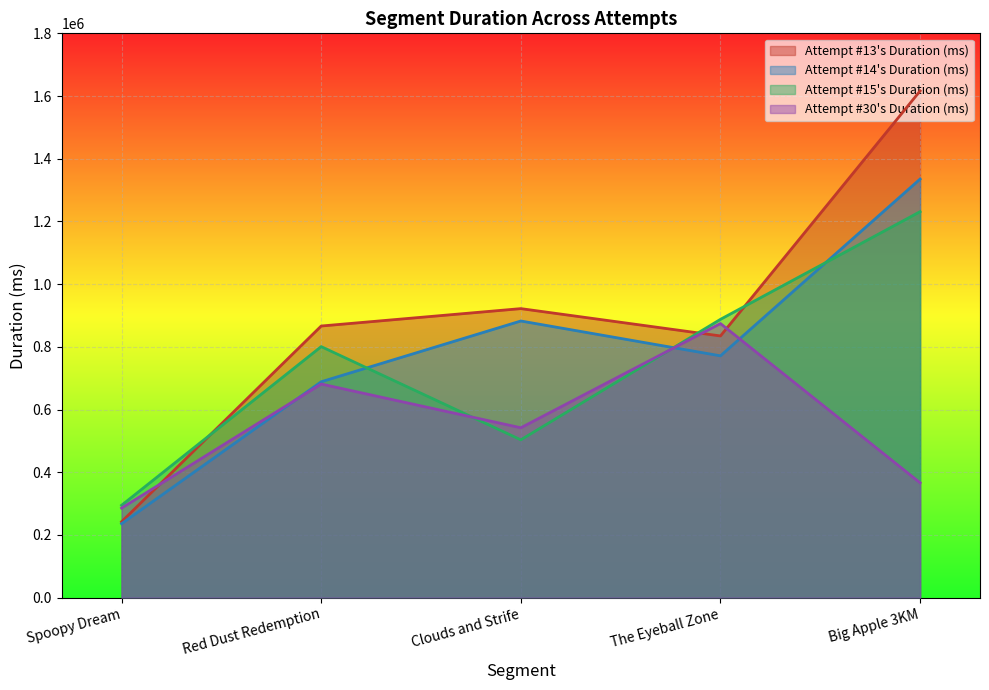

Reading left to right, what are all the values shown in this chart?

Attempt #13's Duration (ms): Spoopy Dream=241912	Red Dust Redemption=866348	Clouds and Strife=921842	The Eyeball Zone=834668	Big Apple 3KM=1616233
Attempt #14's Duration (ms): Spoopy Dream=235682	Red Dust Redemption=688526	Clouds and Strife=882369	The Eyeball Zone=771254	Big Apple 3KM=1335160
Attempt #15's Duration (ms): Spoopy Dream=294461	Red Dust Redemption=800668	Clouds and Strife=503293	The Eyeball Zone=887681	Big Apple 3KM=1231152
Attempt #30's Duration (ms): Spoopy Dream=285532	Red Dust Redemption=681319	Clouds and Strife=541798	The Eyeball Zone=874218	Big Apple 3KM=366163